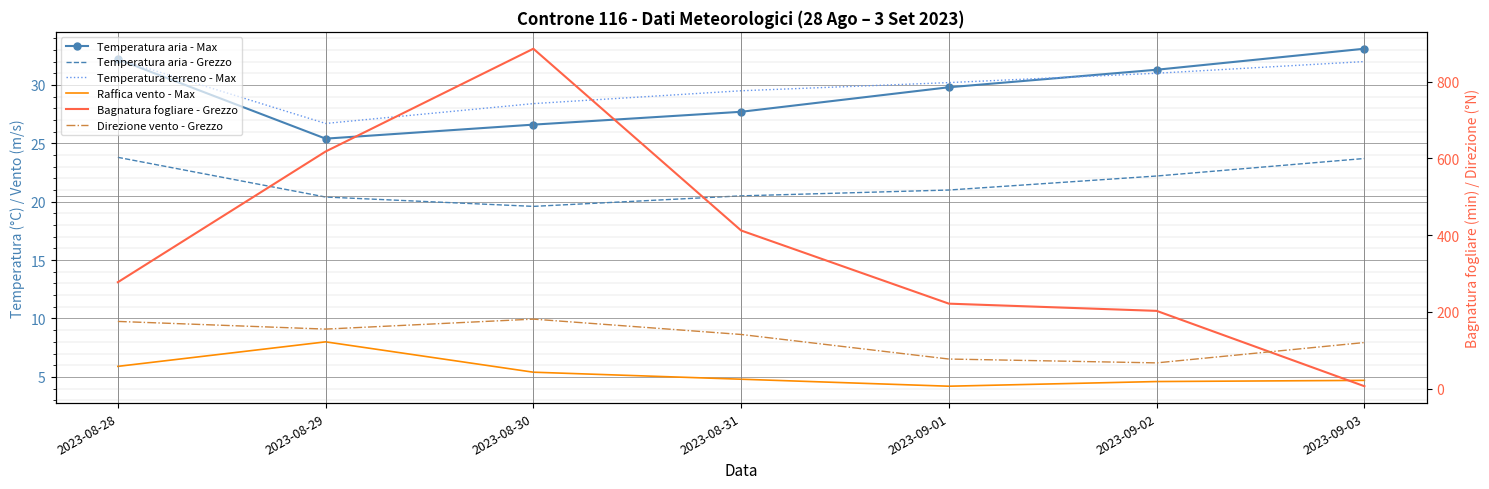

What is the difference between the second highest and second lowest values in the Bagnatura fogliare - Grezzo series?

415.2